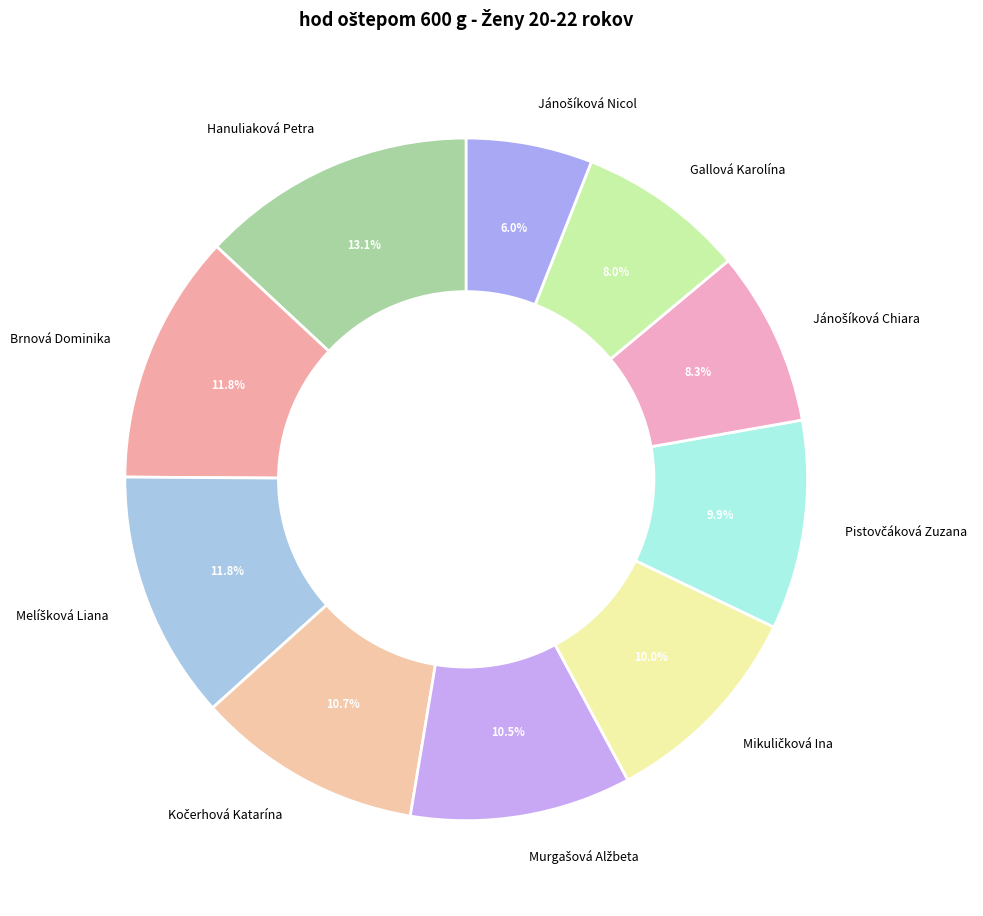

Does Gallová Karolína represent more than half of the total?

No